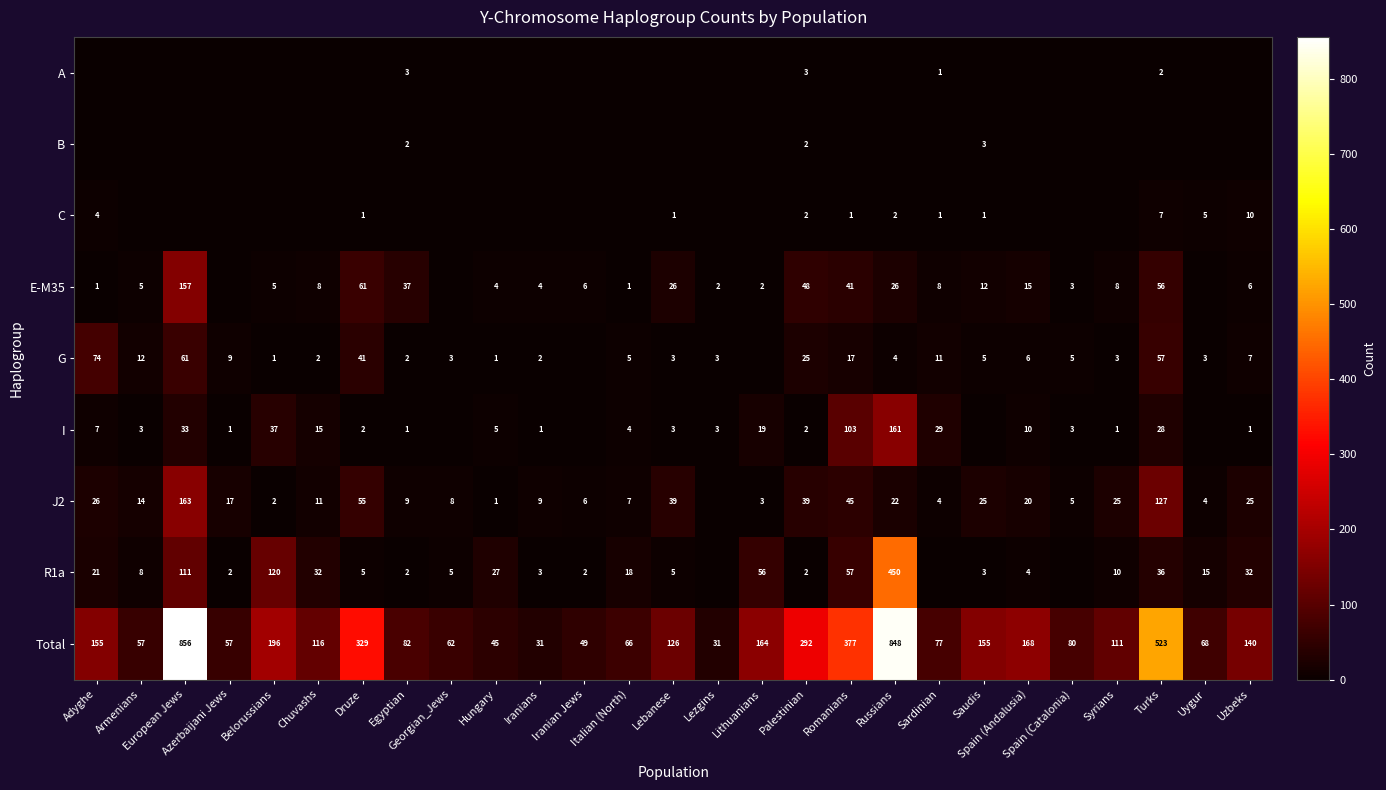

What is the total value across all series at Armenians?

99